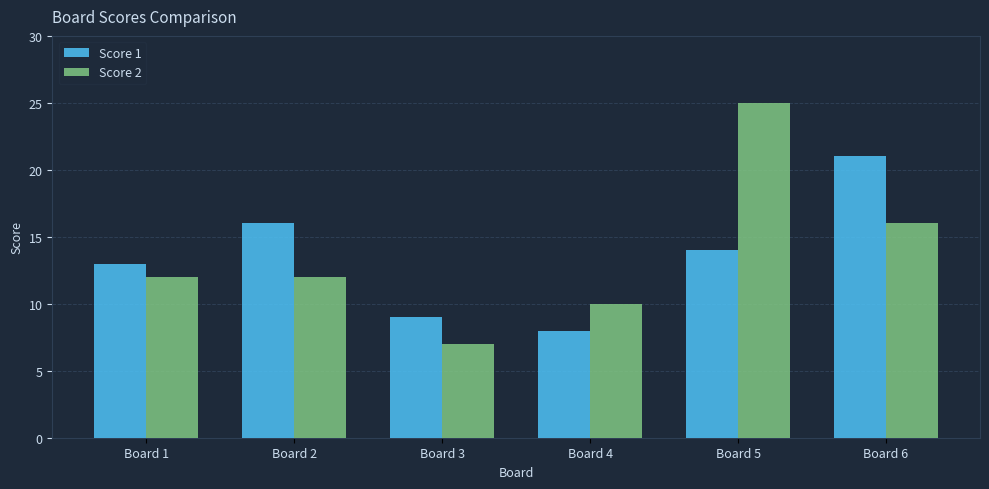

Reading left to right, list all the values displayed in this chart.

Score 1: Board 1=13	Board 2=16	Board 3=9	Board 4=8	Board 5=14	Board 6=21
Score 2: Board 1=12	Board 2=12	Board 3=7	Board 4=10	Board 5=25	Board 6=16